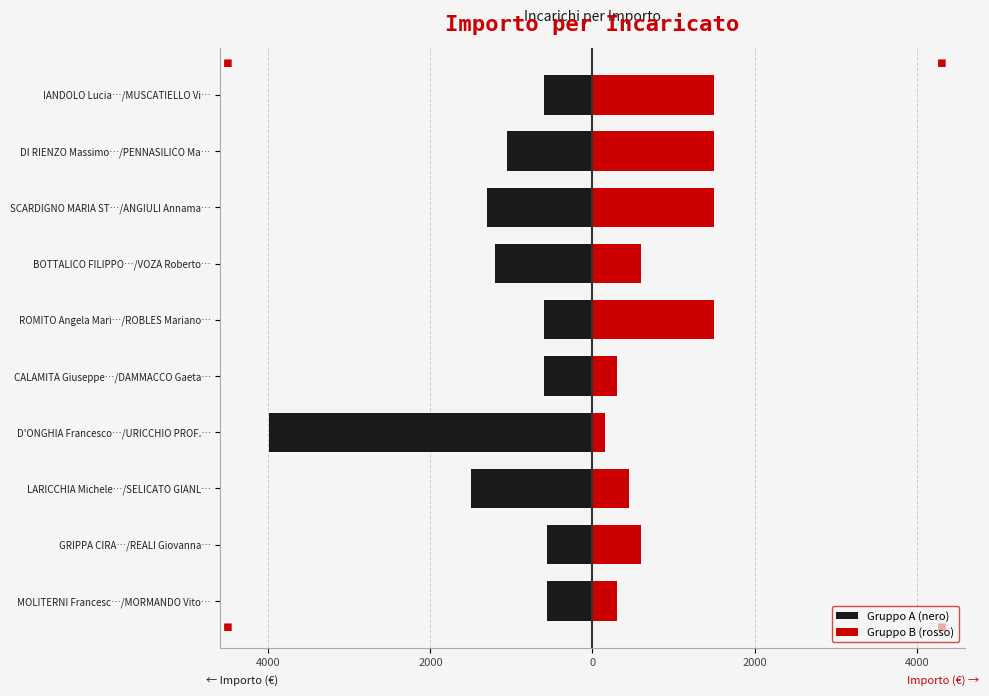

Reading left to right, extract all data points from this chart.

Gruppo A (nero): -560.0	-560.0	-1500.0	-3991.2	-600.0	-600.0	-1200.0	-1300.0	-1050.0	-600.0
Gruppo B (rosso): 300.0	600.0	450.0	150.0	300.0	1500.0	600.0	1500.0	1500.0	1500.0